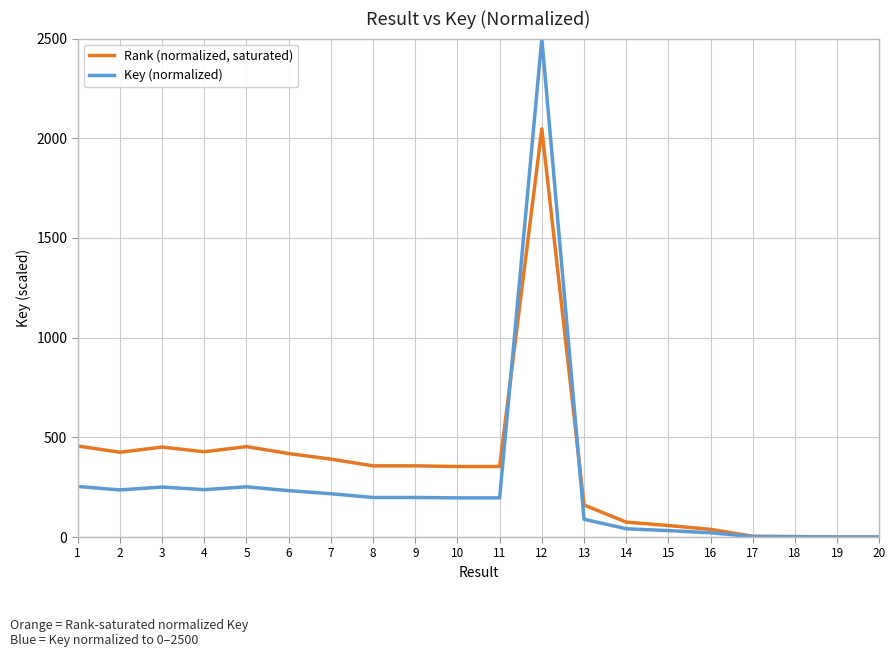

Which series has the widest spread of values?

Key (normalized)